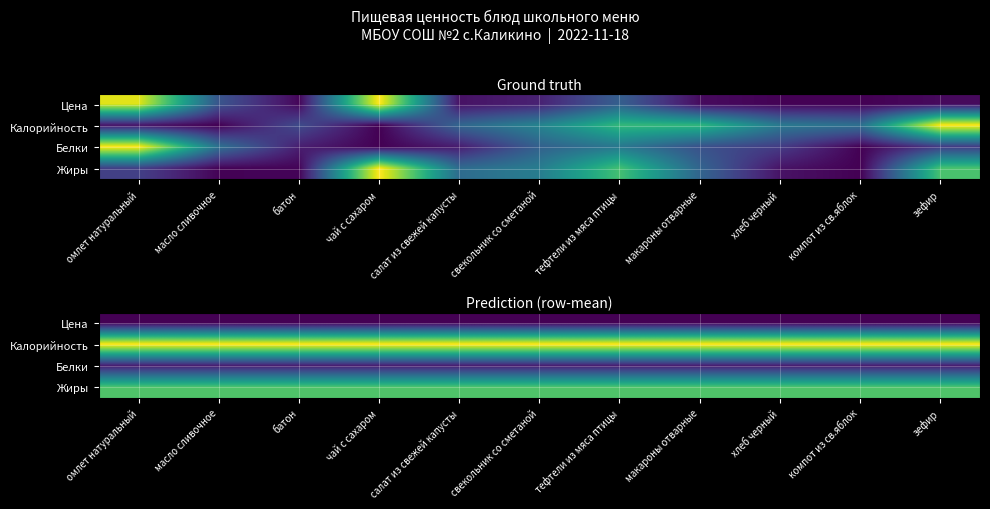

What is the sum of all Жиры values?

3.8